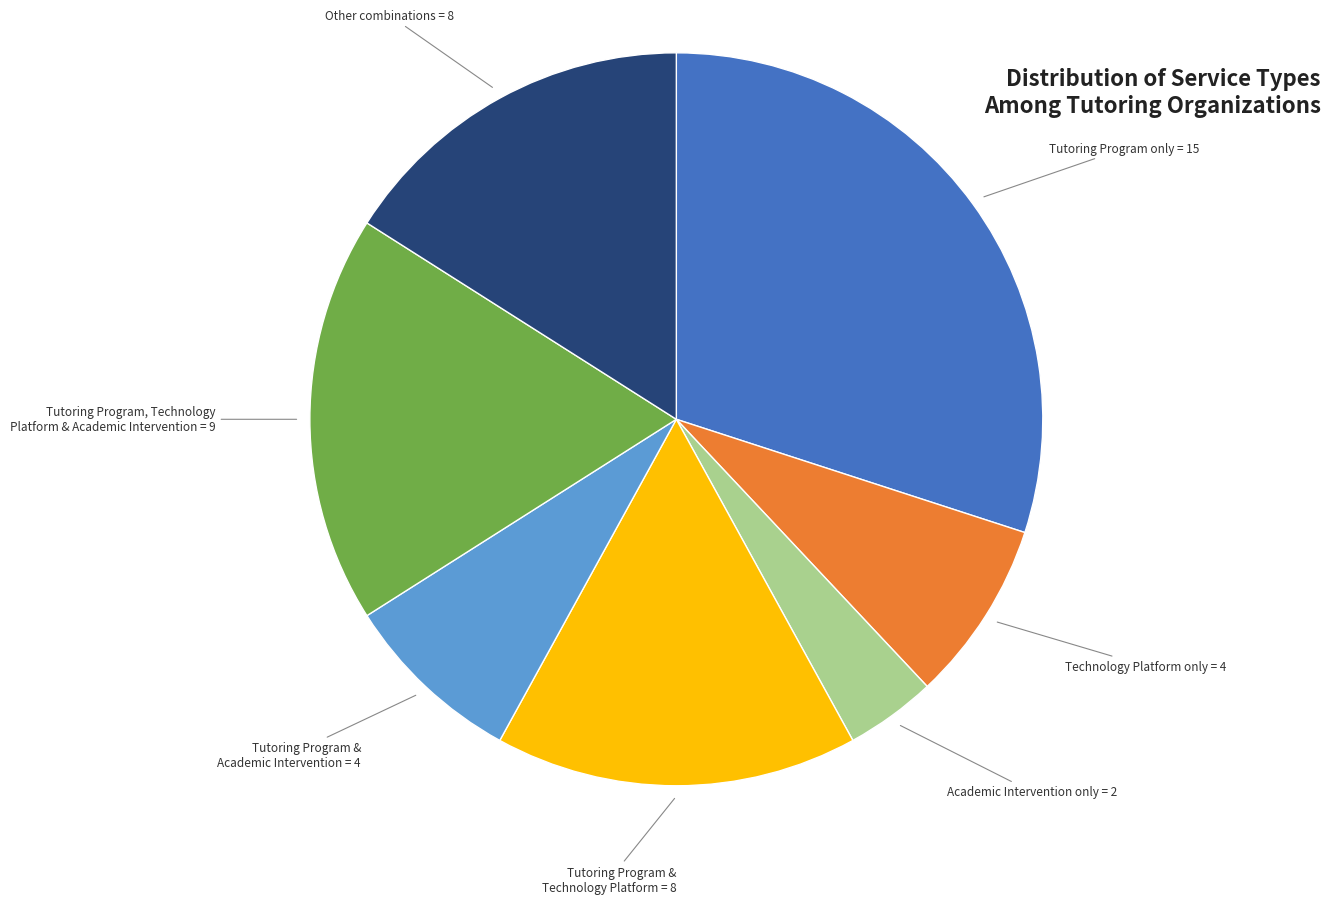

Does any single category account for the majority?

No